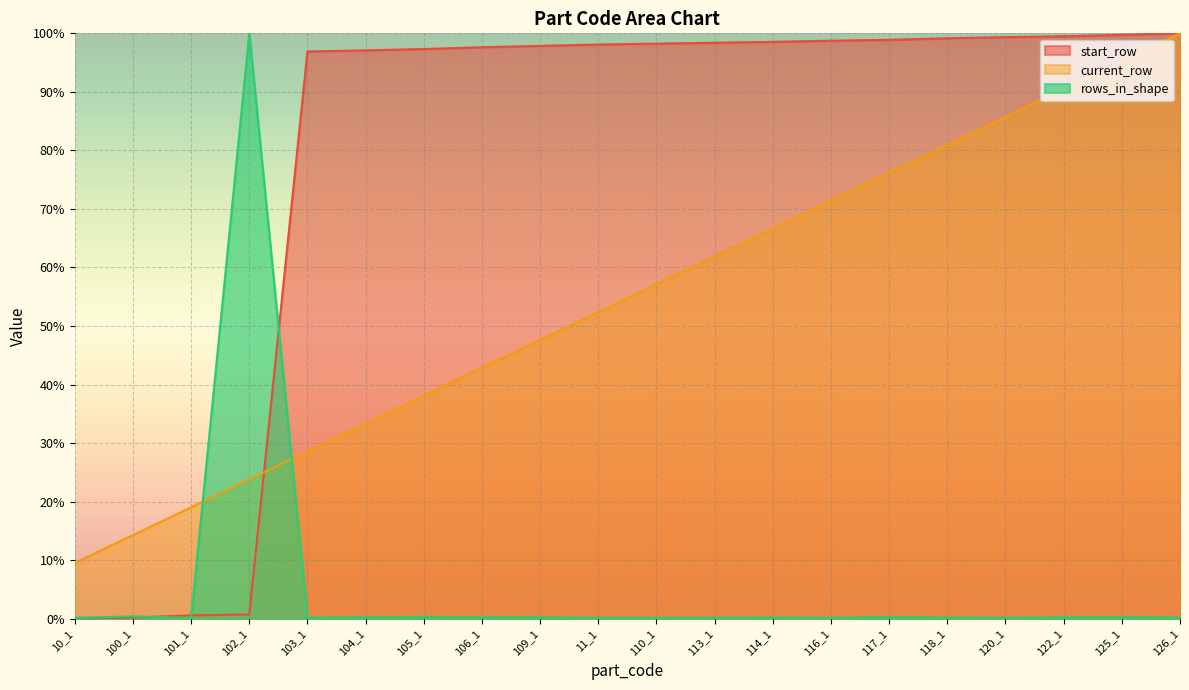

Rank the series at 122_1 from highest to lowest value.

start_row, current_row, rows_in_shape